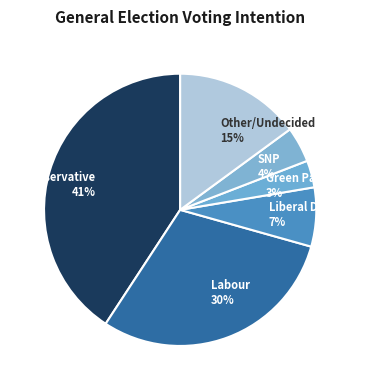

To the nearest percent, what is the average slice percentage?

17%